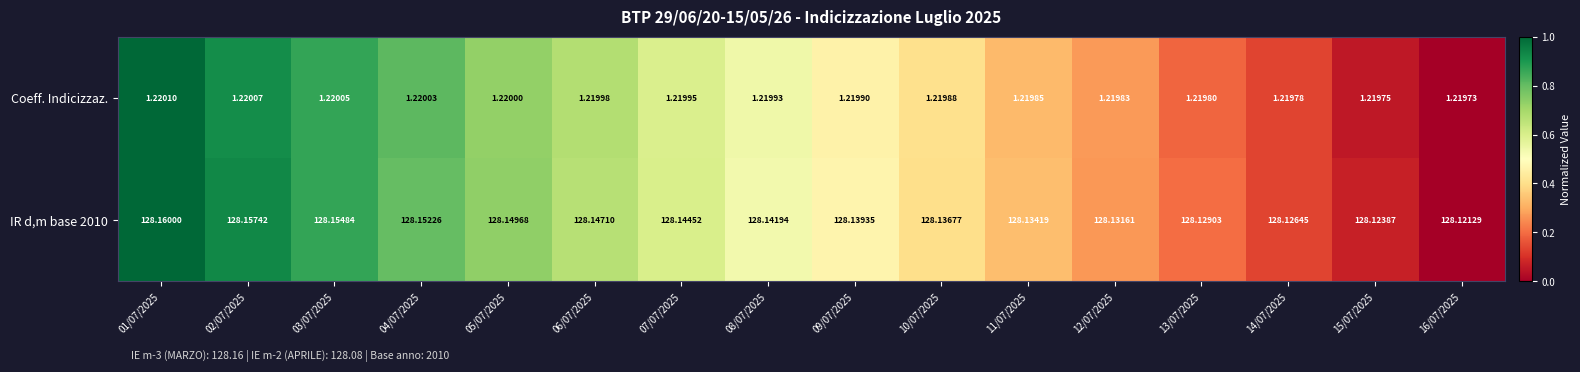

List the series in order of their overall mean, lowest first.

Coeff. Indicizzaz., IR d,m base 2010